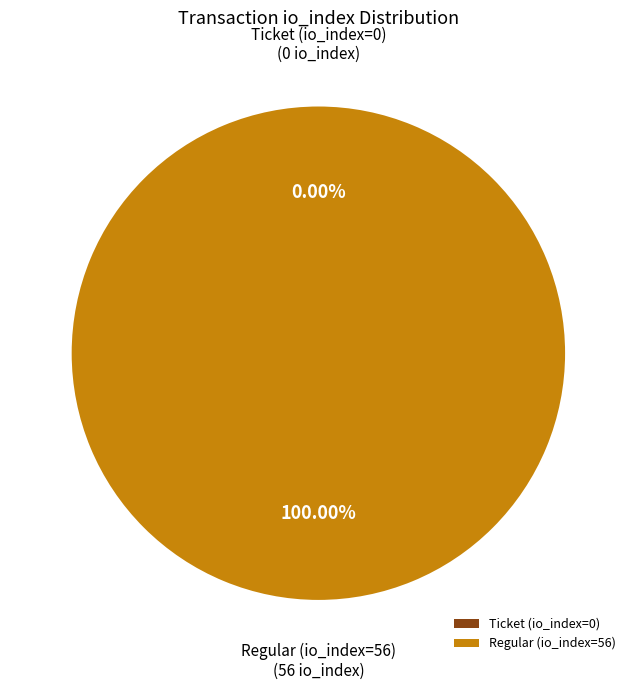

To the nearest percent, what is the difference between the Regular (io_index=56) and Ticket (io_index=0) slice percentages?

100%